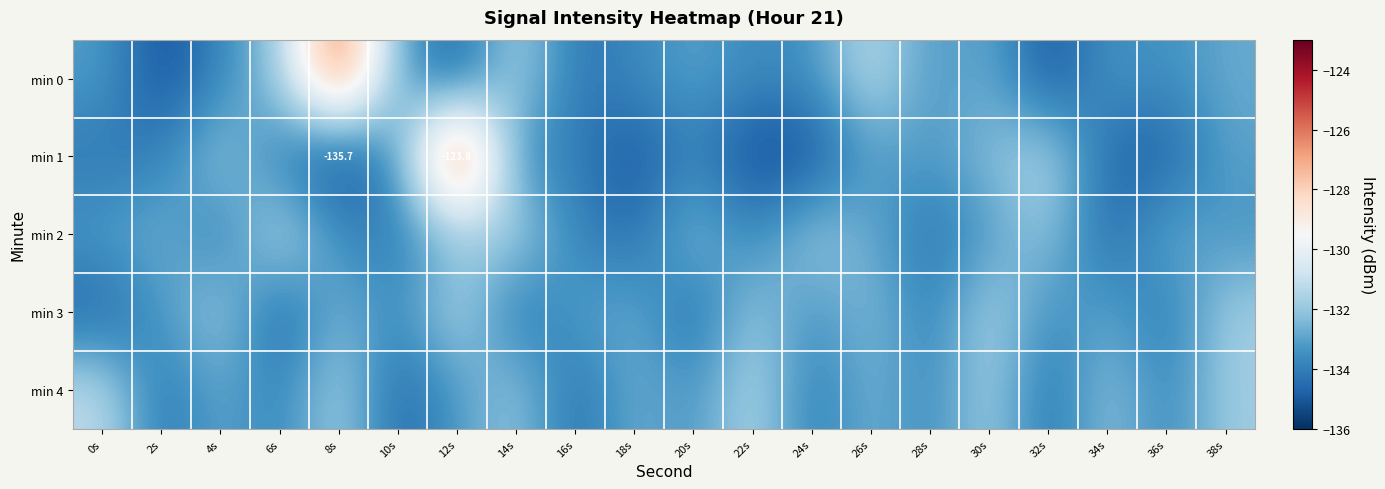

The value of min 2 at 38s is -133.4. True or false?

True